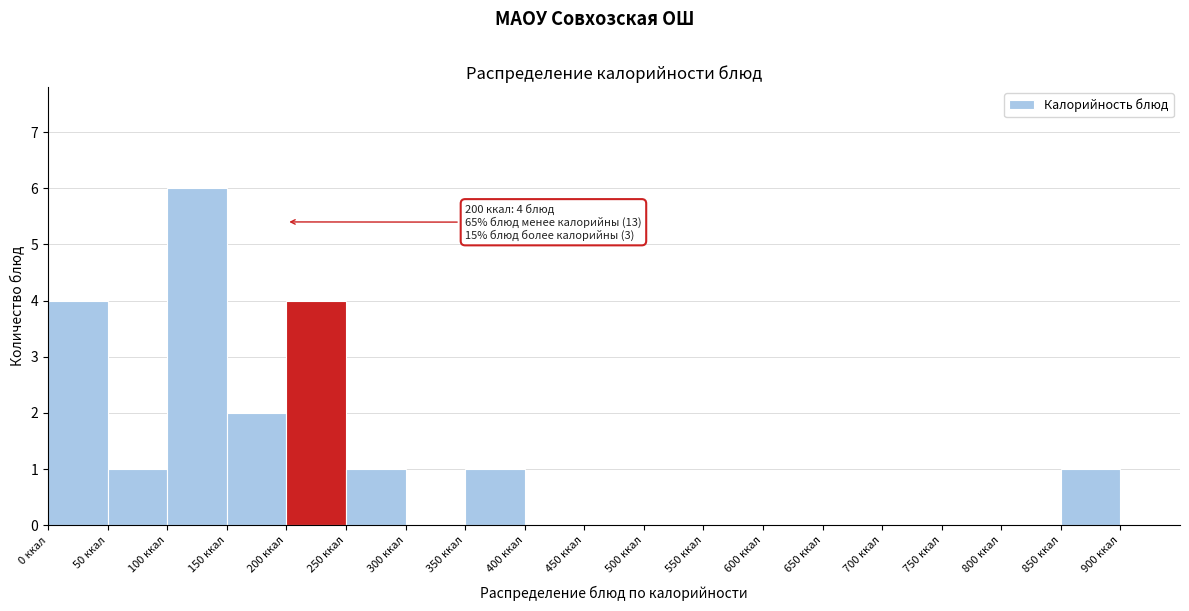

Which range on the x-axis has the tallest bar?

100 to 150